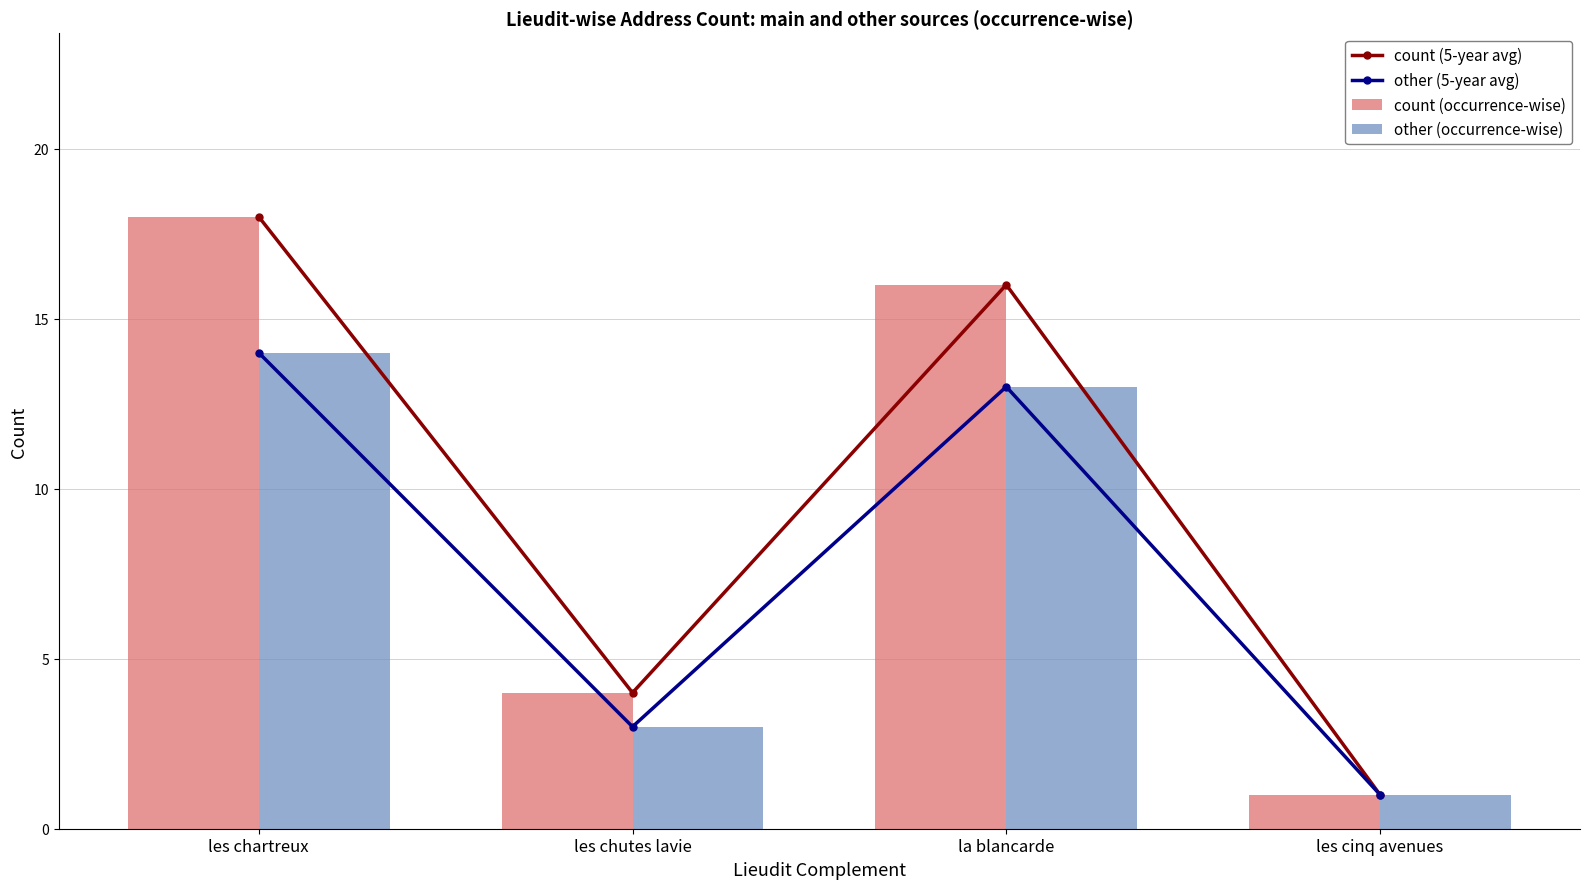

What are all the series names shown in the legend?

count (5-year avg), other (5-year avg), count (occurrence-wise), other (occurrence-wise)